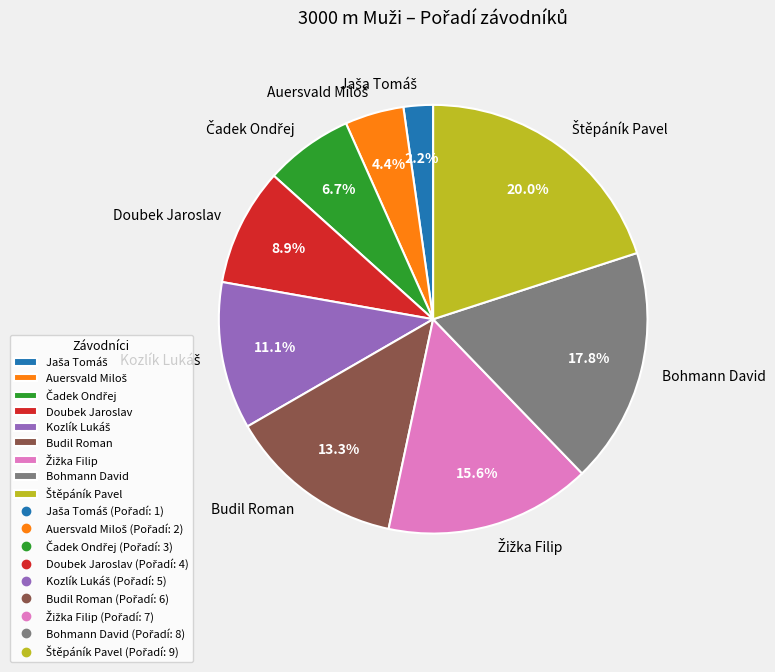

Count the number of slices in the pie.

9